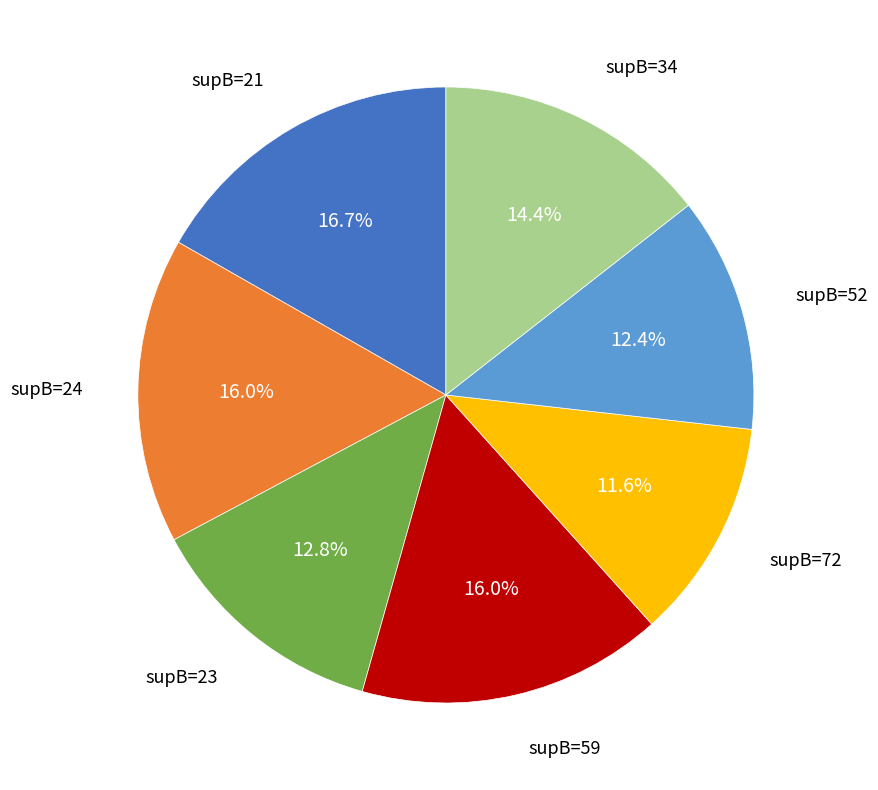

Is there a majority slice in this chart?

No